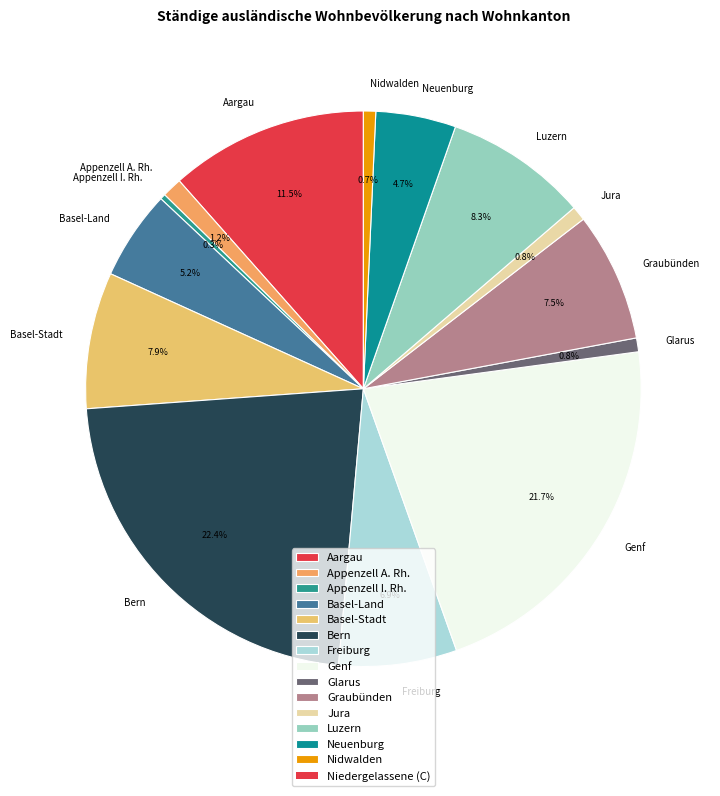

Is there any slice that represents more than half of the pie?

No